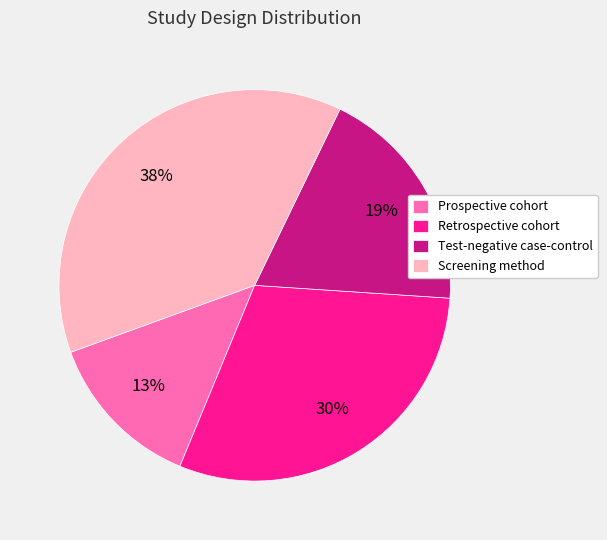

Which category has the biggest portion of the pie?

Screening method